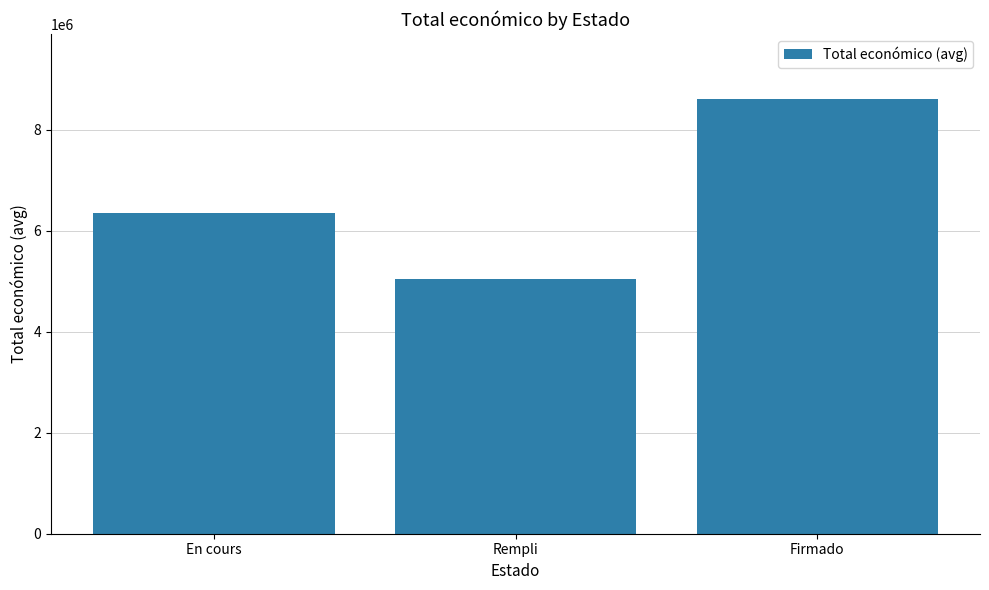

True or false: the data shows 6357762.0 at En cours.

True